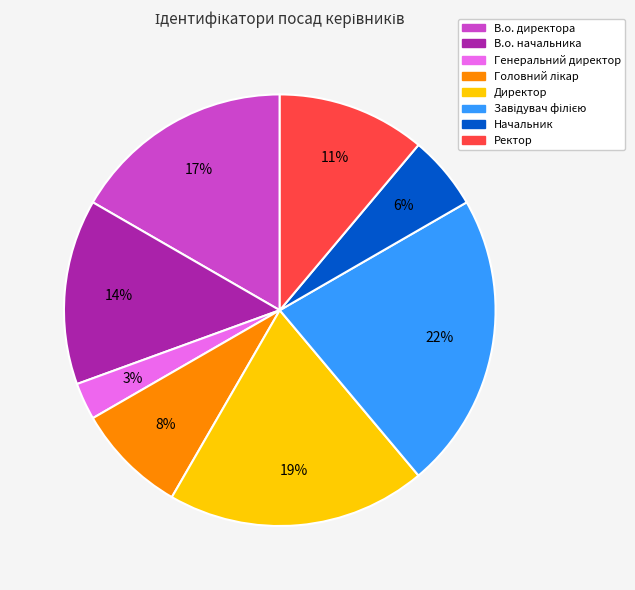

Does Ректор account for over 50% of the chart?

No